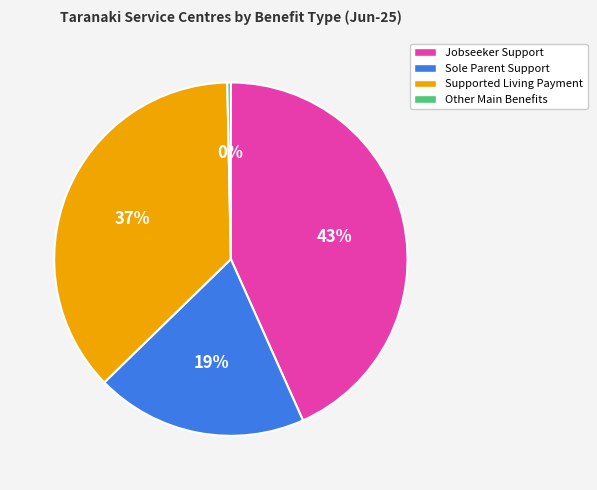

What percentage is the Jobseeker Support slice, to the nearest percent?

43%